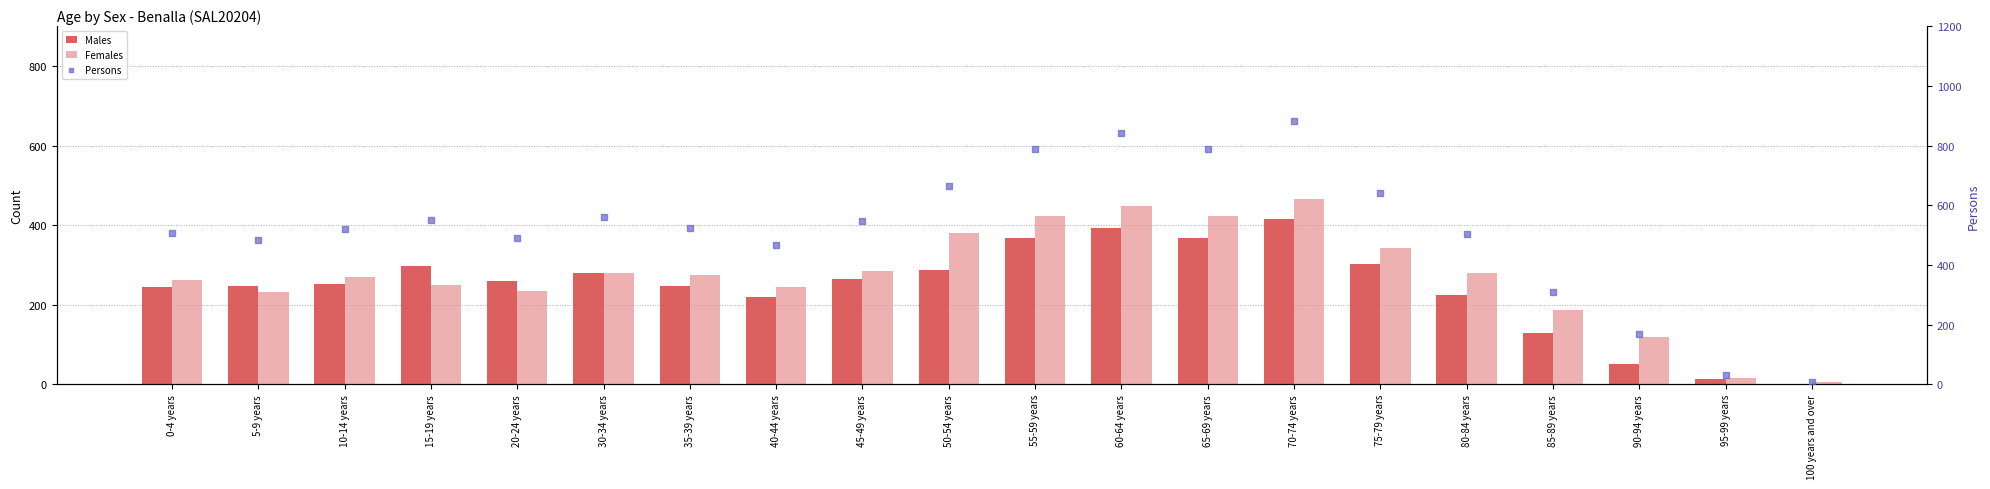

Which series contains the highest Y value?

Persons